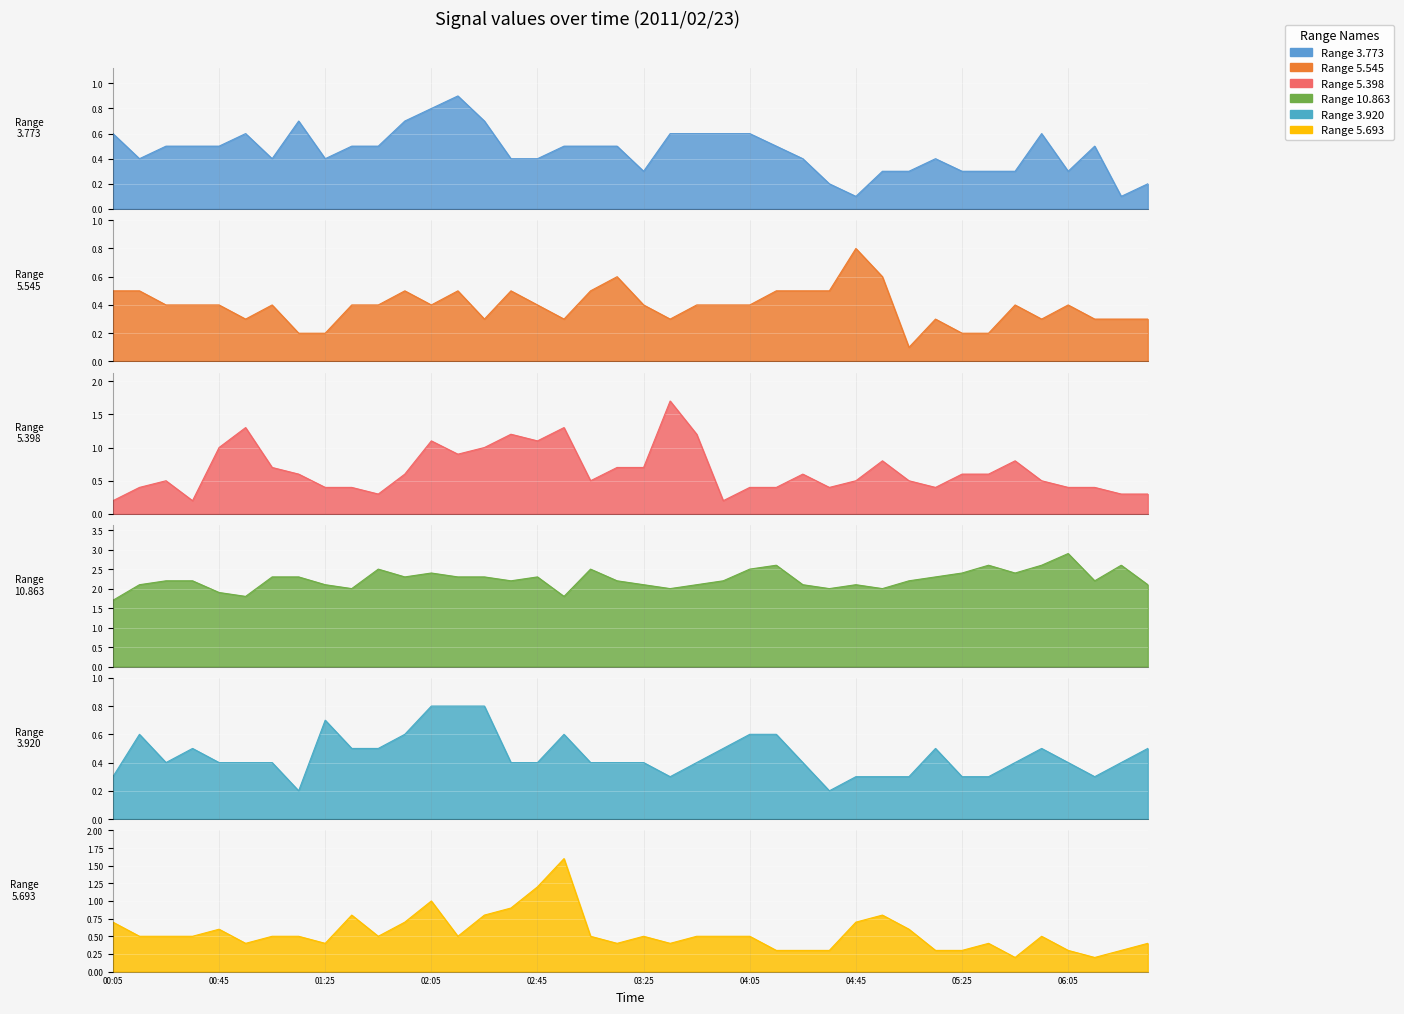

What is the value of the 3.773 point at the 4th from the left?

0.5